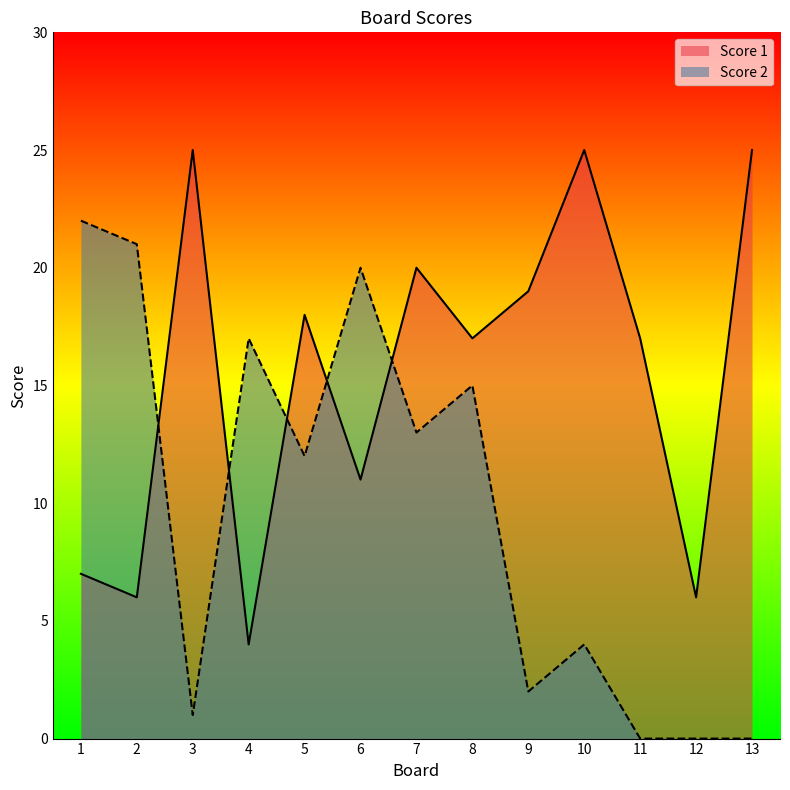

Is it true that Score 1 equals 43 at 10?

False